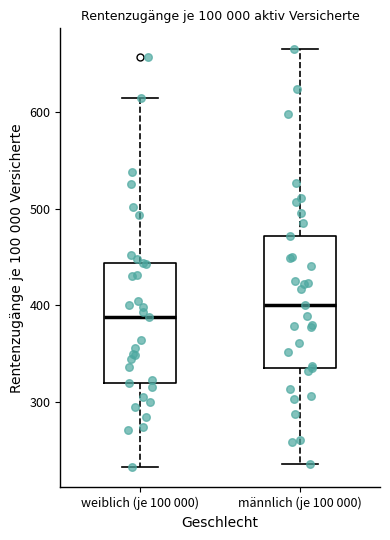

Reading left to right, read every box against the y-axis: the position of its median line, the range the box covers, and the ends of its whiskers. The values are not printed on the chart, so give them approximately, as read against the axis.

weiblich (je 100 000): median 390, box 320 to 440, whiskers 230 to 610
männlich (je 100 000): median 400, box 340 to 470, whiskers 240 to 660